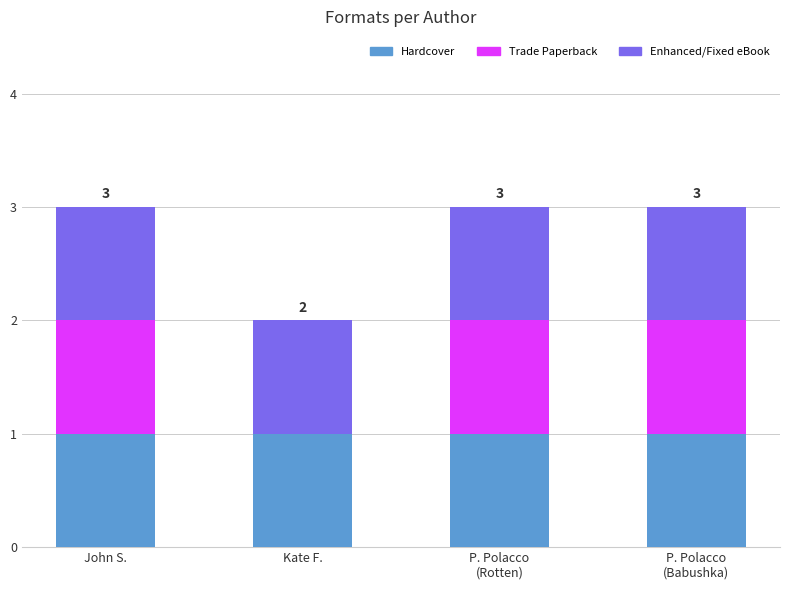

The value of Hardcover at John S. is 1. True or false?

True